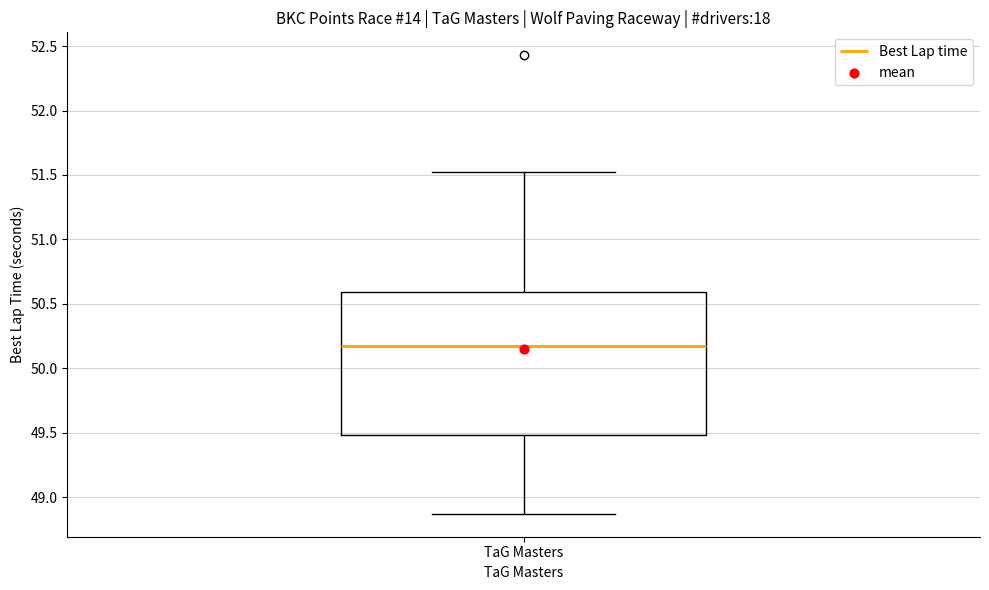

Where does the median line of the box for TaG Masters sit on the y-axis? The values are not printed on the chart, so give them approximately, as read against the axis.

50.20